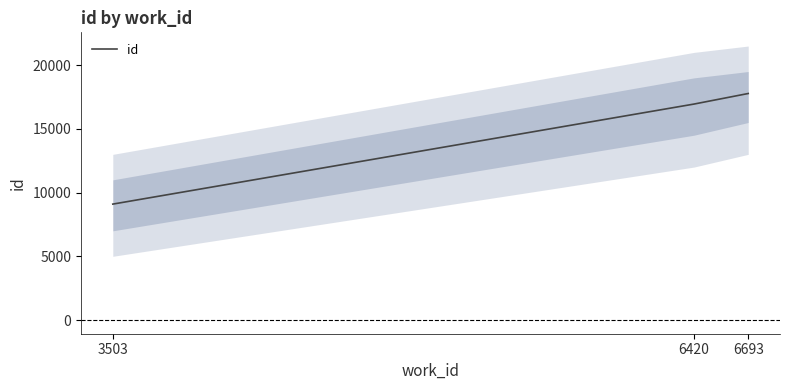

What is the value of the 1st point from the left?

9096